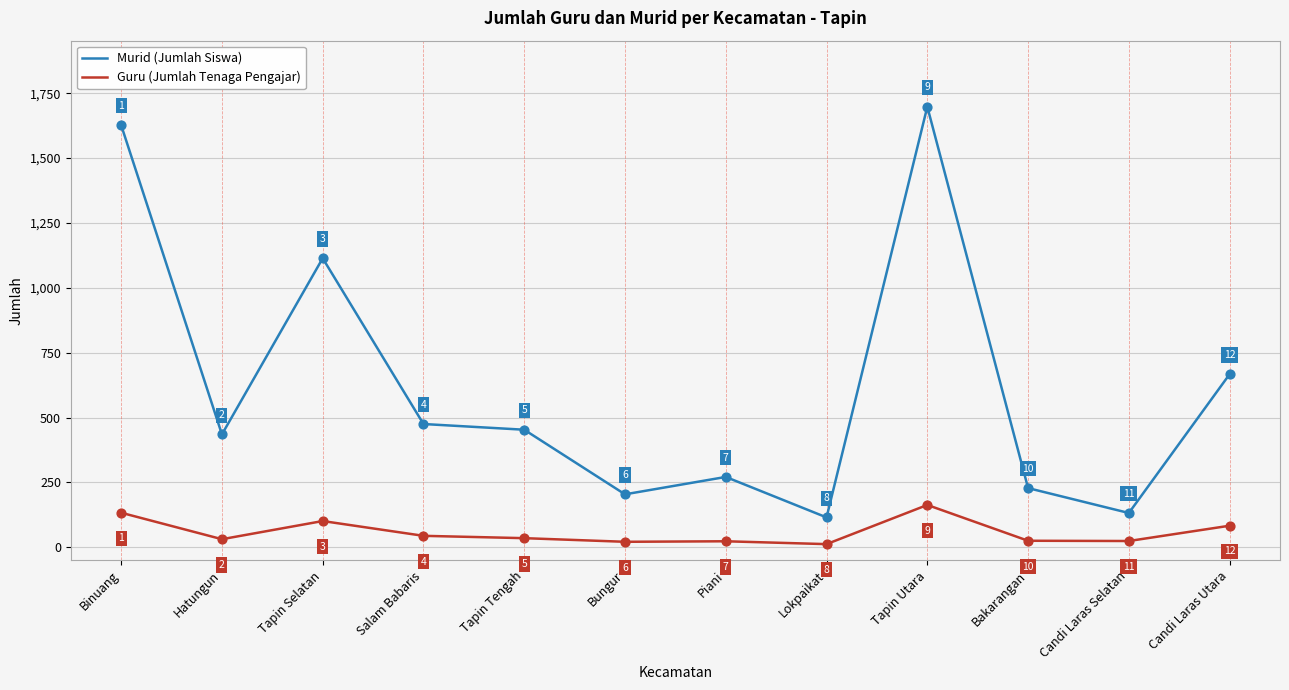

Which series changed the most between Tapin Tengah and Piani?

Murid (Jumlah Siswa)